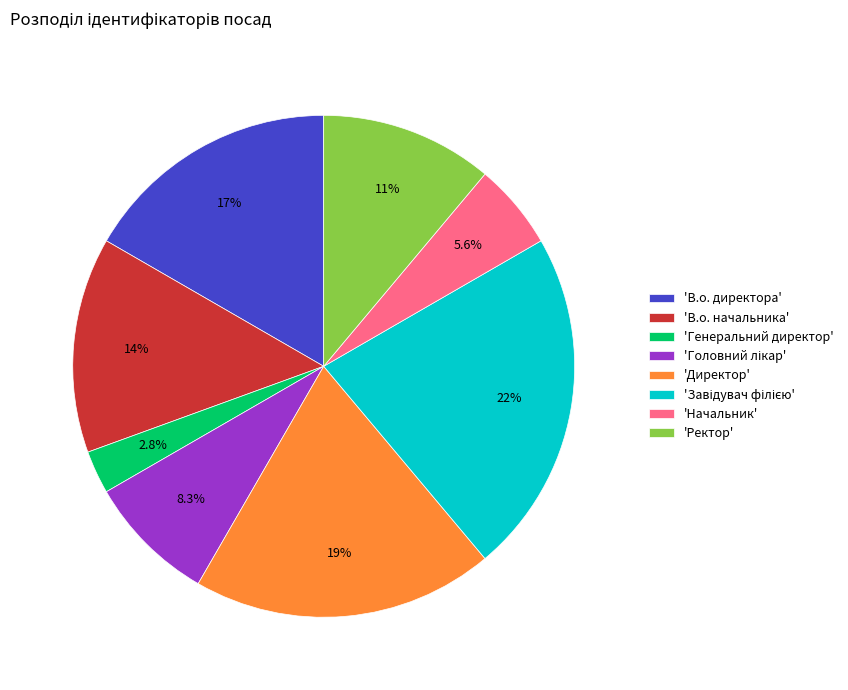

Is there any slice that represents more than half of the pie?

No